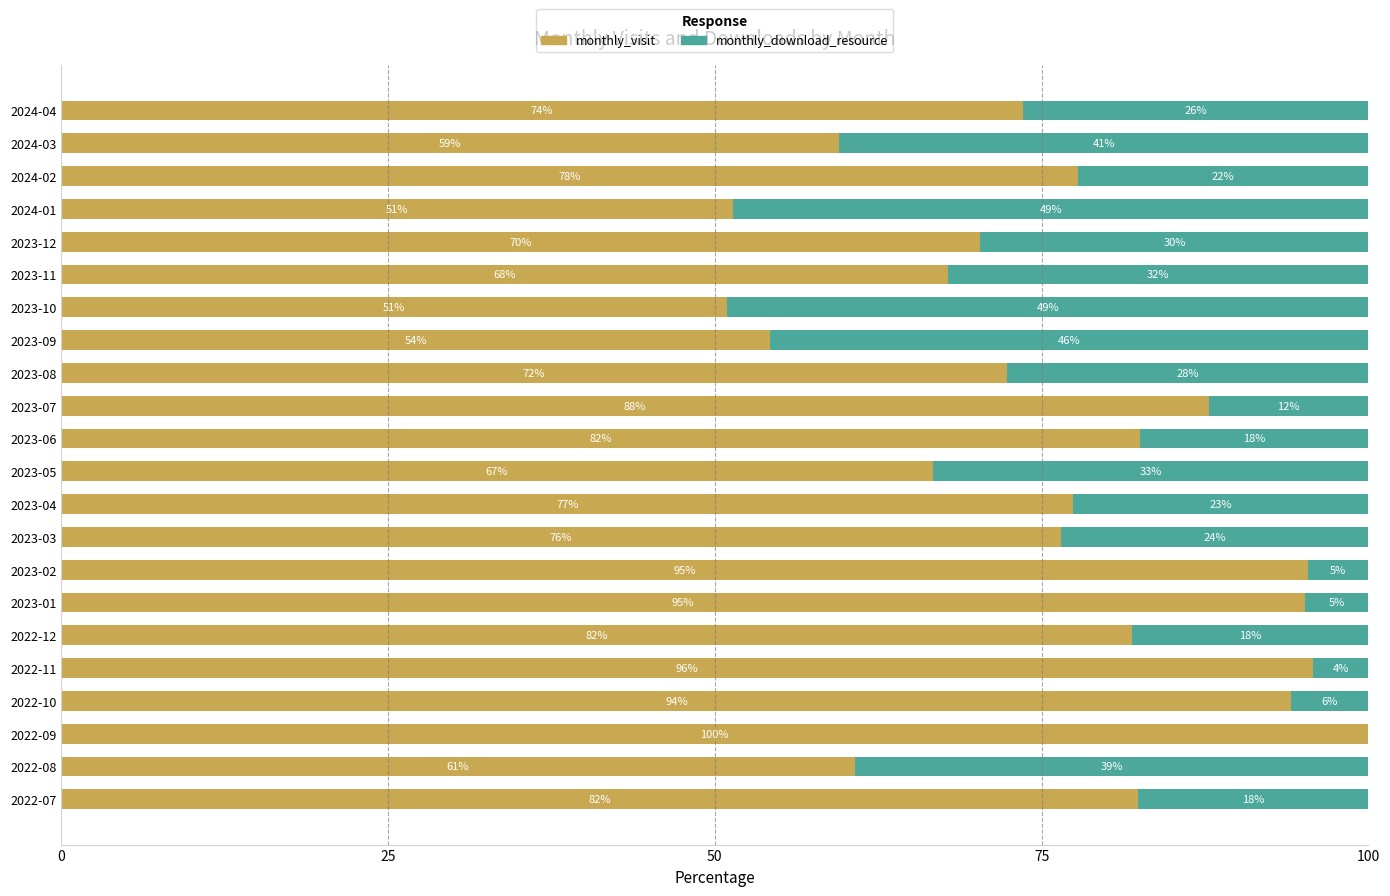

How many values in the monthly_visit series exceed 77?

11